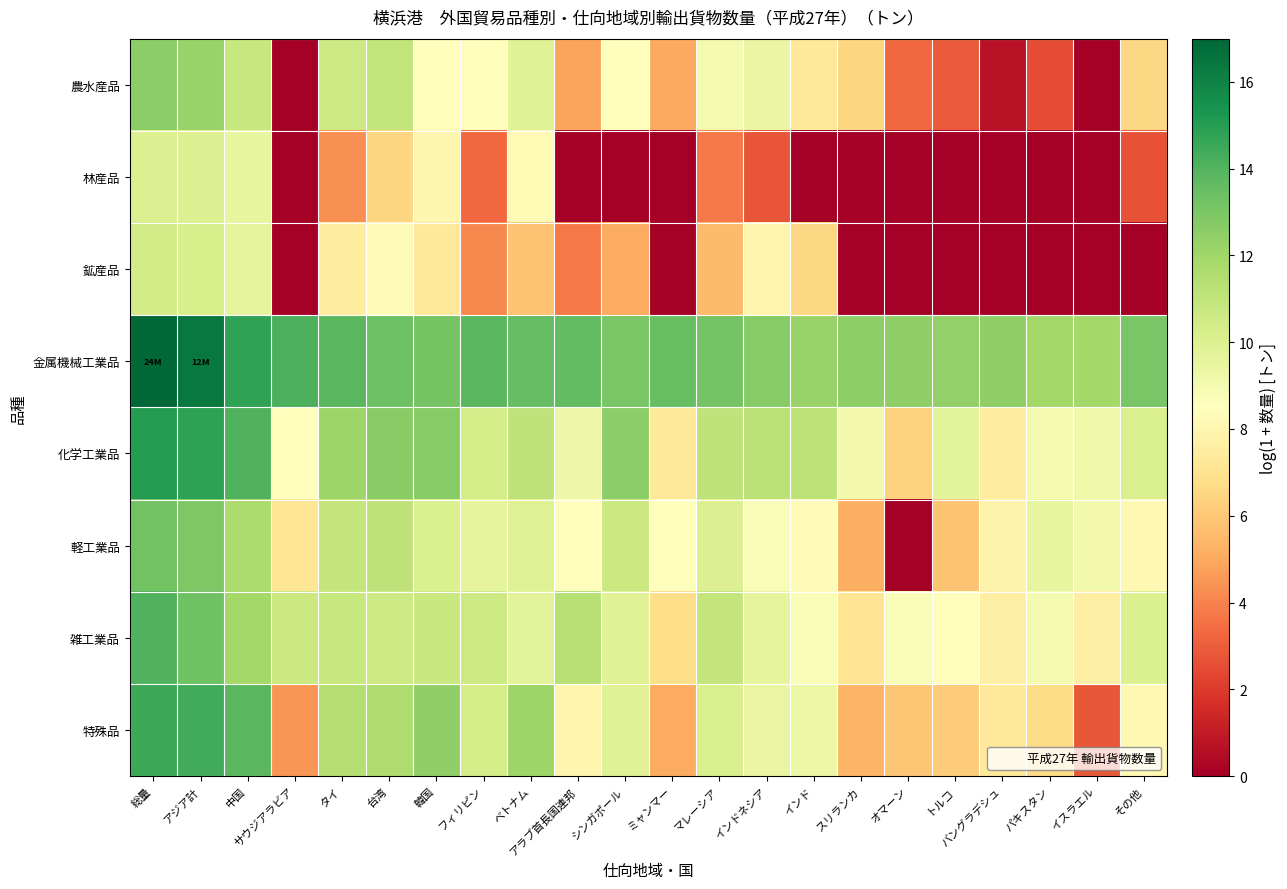

At which category is the sum across all series the highest?

総量